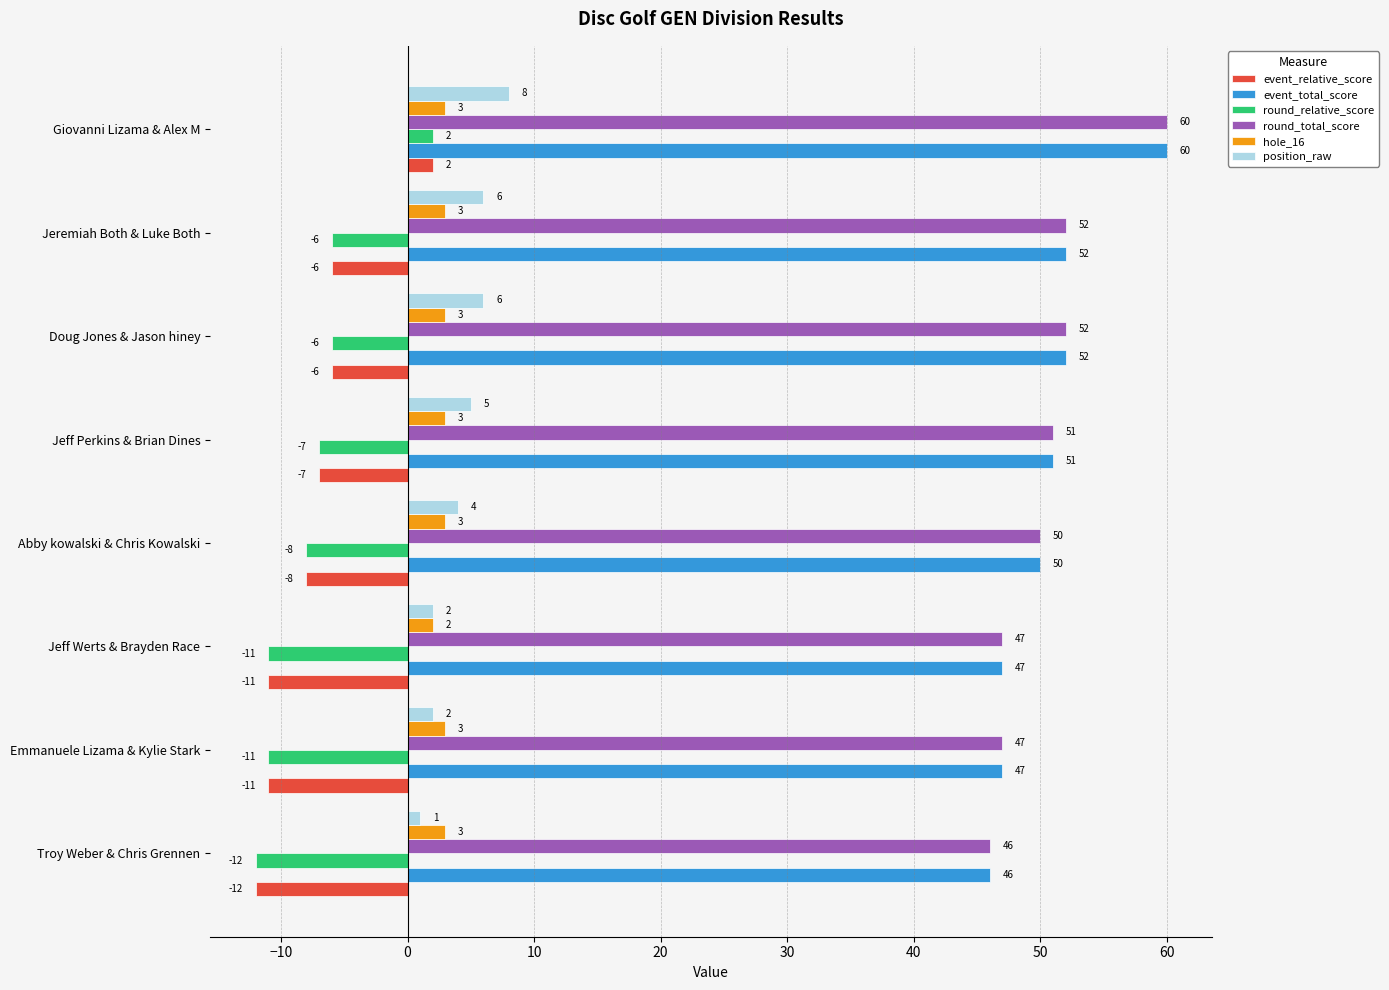

What is the smallest value displayed?

-12